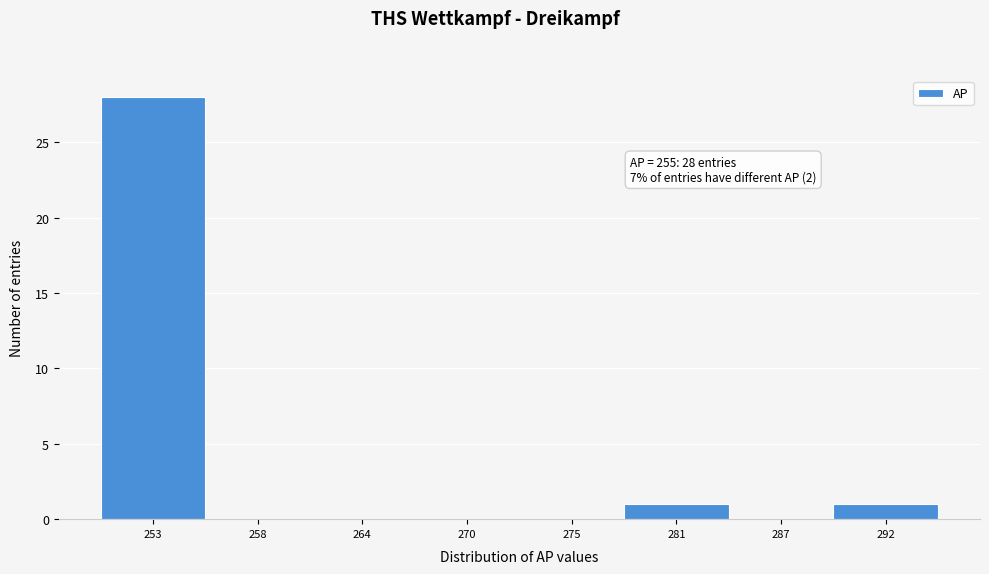

Over which range of the x-axis is the bar tallest?

250 to 256